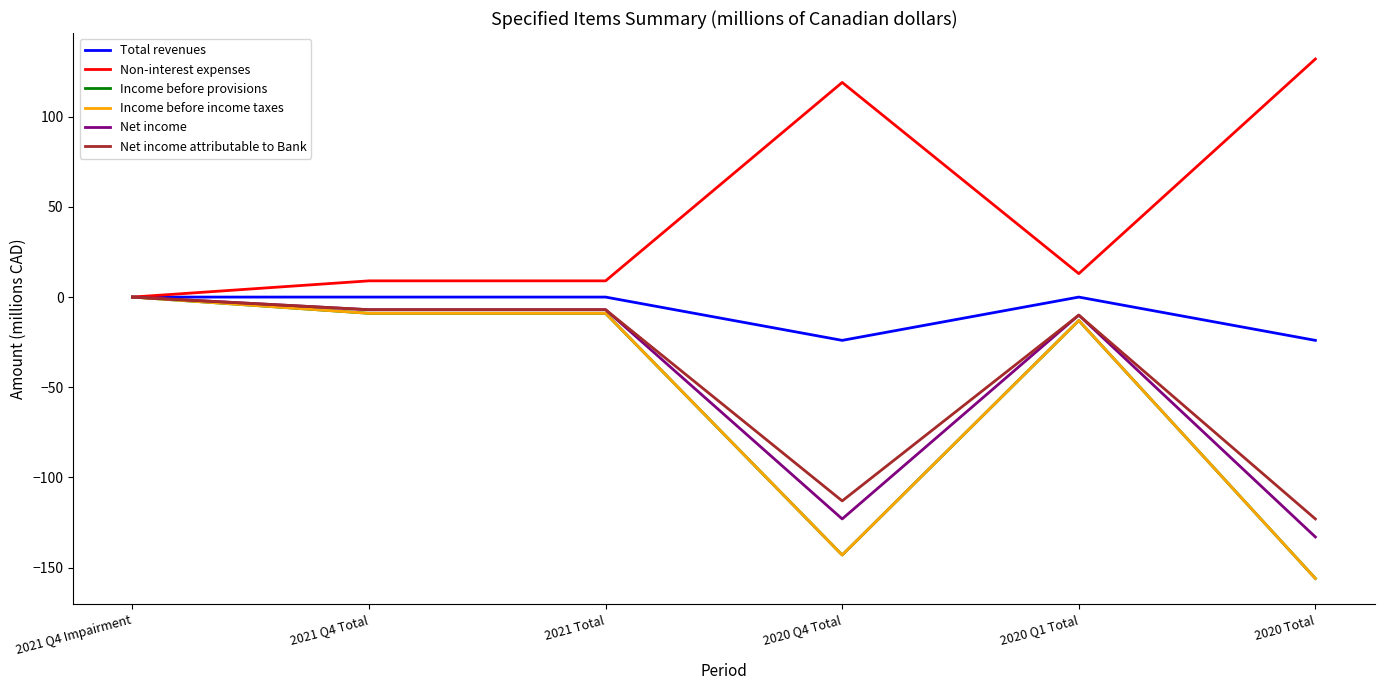

At which label does Income before income taxes first exceed -9?

2021 Q4 Impairment